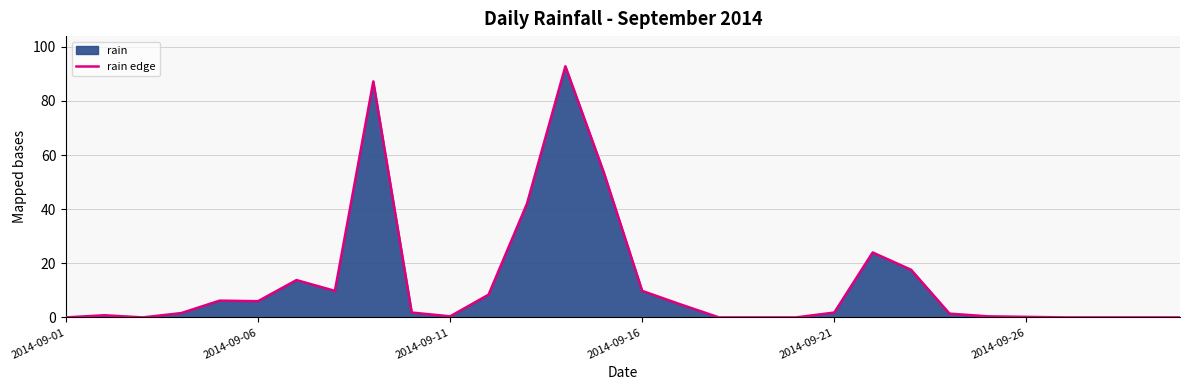

What is the difference between the maximum and minimum values?

92.8